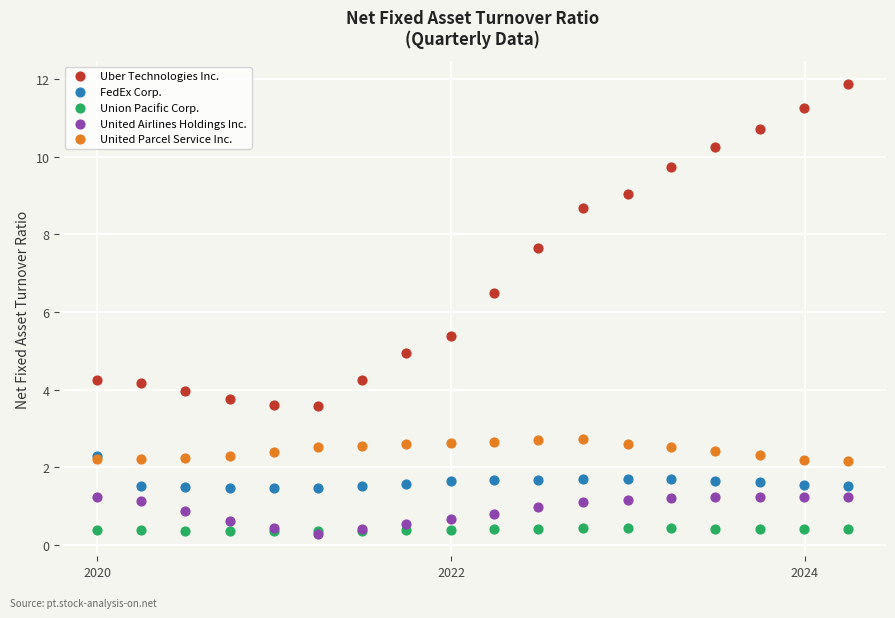

In the Uber Technologies Inc. series, what Y value is closest to 7?

6.5